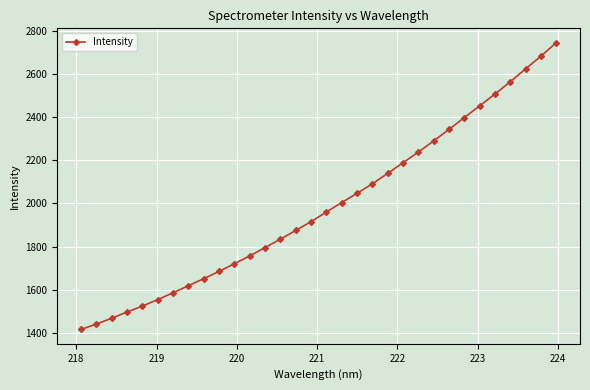

How many distinct data groups are displayed?

1